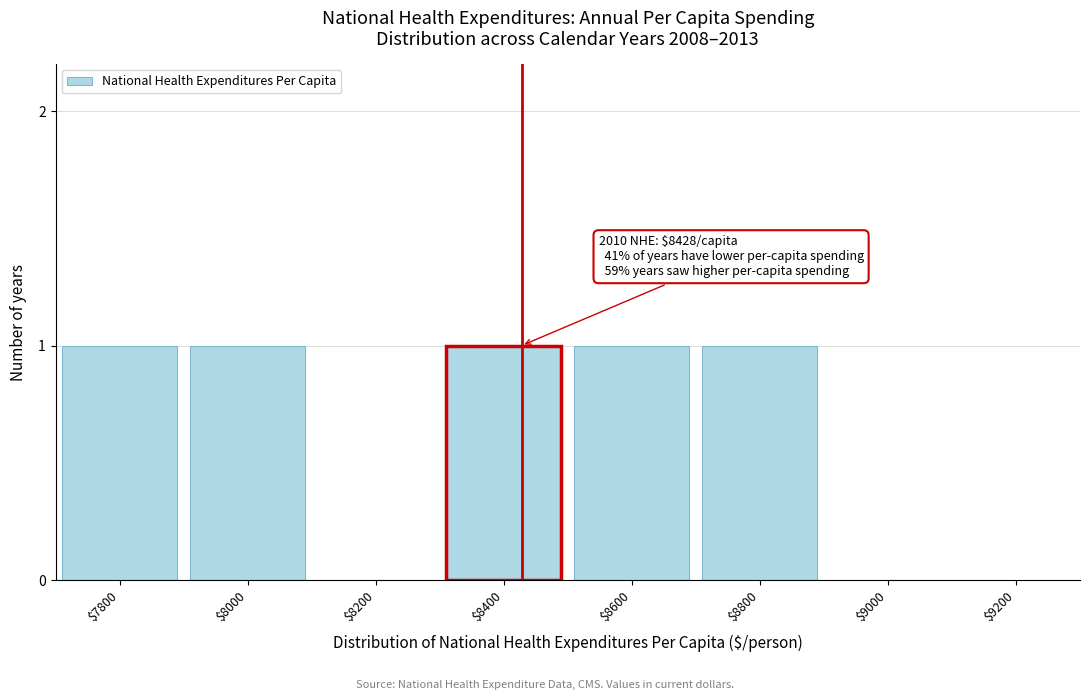

What is the sum of all values?

5